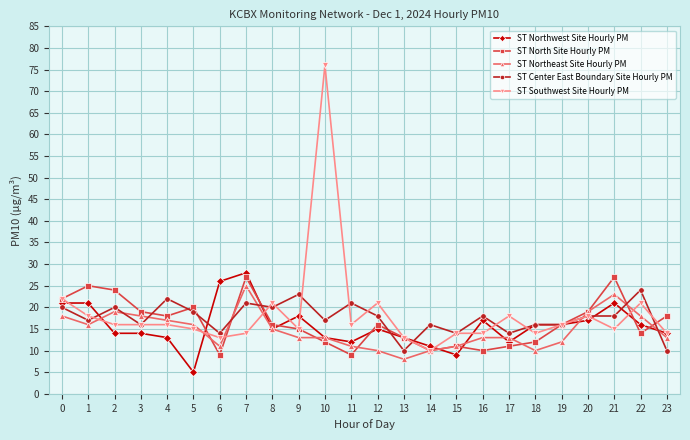

Reading left to right, extract all data points from this chart.

ST Northwest Site Hourly PM: 0=21	1=21	2=14	3=14	4=13	5=5	6=26	7=28	8=15	9=18	10=13	11=12	12=15	13=13	14=11	15=9	16=17	17=12	18=16	19=16	20=17	21=21	22=16	23=14
ST North Site Hourly PM: 0=22	1=25	2=24	3=19	4=18	5=20	6=9	7=27	8=16	9=15	10=12	11=9	12=16	13=13	14=10	15=11	16=10	17=11	18=12	19=16	20=19	21=27	22=14	23=18
ST Northeast Site Hourly PM: 0=18	1=16	2=19	3=18	4=17	5=16	6=11	7=25	8=15	9=13	10=13	11=11	12=10	13=8	14=10	15=11	16=13	17=13	18=10	19=12	20=19	21=23	22=18	23=13
ST Center East Boundary Site Hourly PM: 0=20	1=17	2=20	3=16	4=22	5=19	6=14	7=21	8=20	9=23	10=17	11=21	12=18	13=10	14=16	15=14	16=18	17=14	18=16	19=16	20=18	21=18	22=24	23=10
ST Southwest Site Hourly PM: 0=22	1=18	2=16	3=16	4=16	5=15	6=13	7=14	8=21	9=15	10=76	11=16	12=21	13=13	14=10	15=14	16=14	17=18	18=14	19=16	20=18	21=15	22=21	23=14